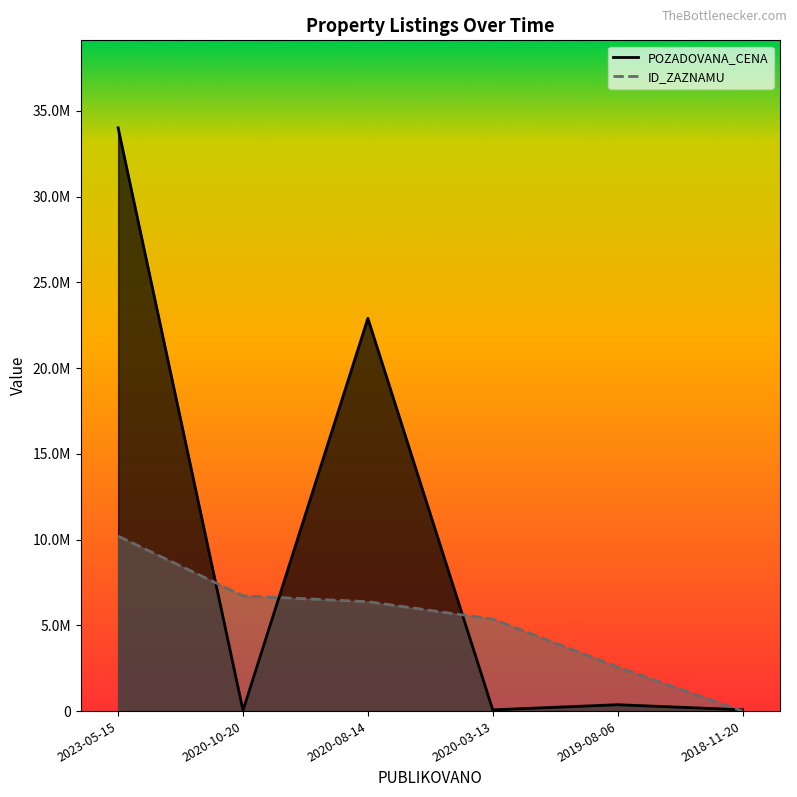

Which series has the widest spread of values?

POZADOVANA_CENA